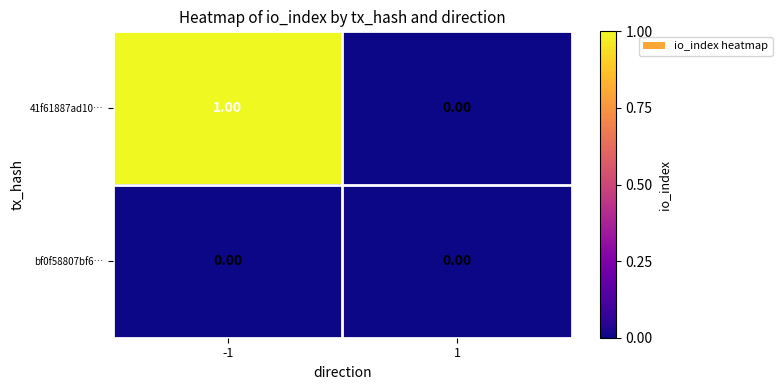

Between -1 and 1, which series saw the biggest shift?

41f61887ad10…